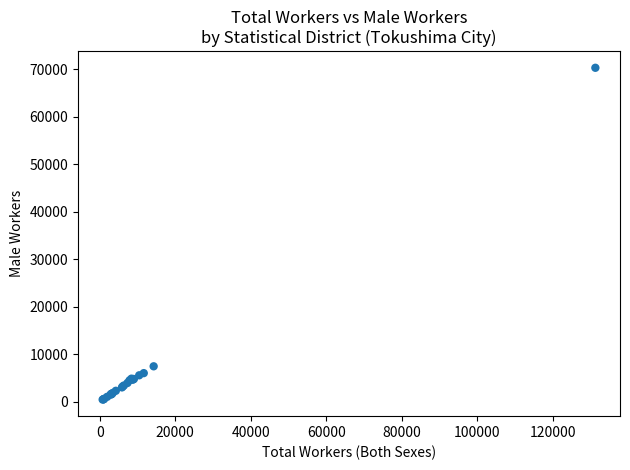

What Y value in the scatter plot is closest to 35416?

7482